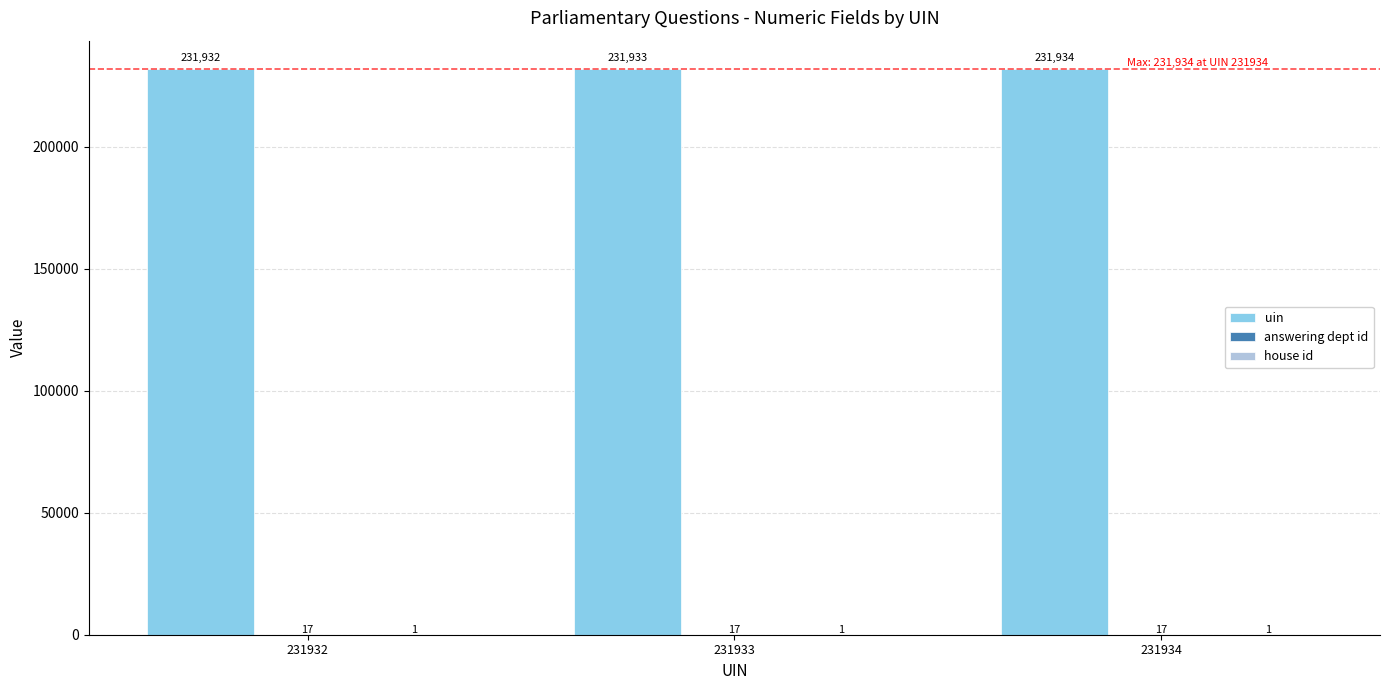

What is the sum of the uin values at 231933 and 231934?

463867